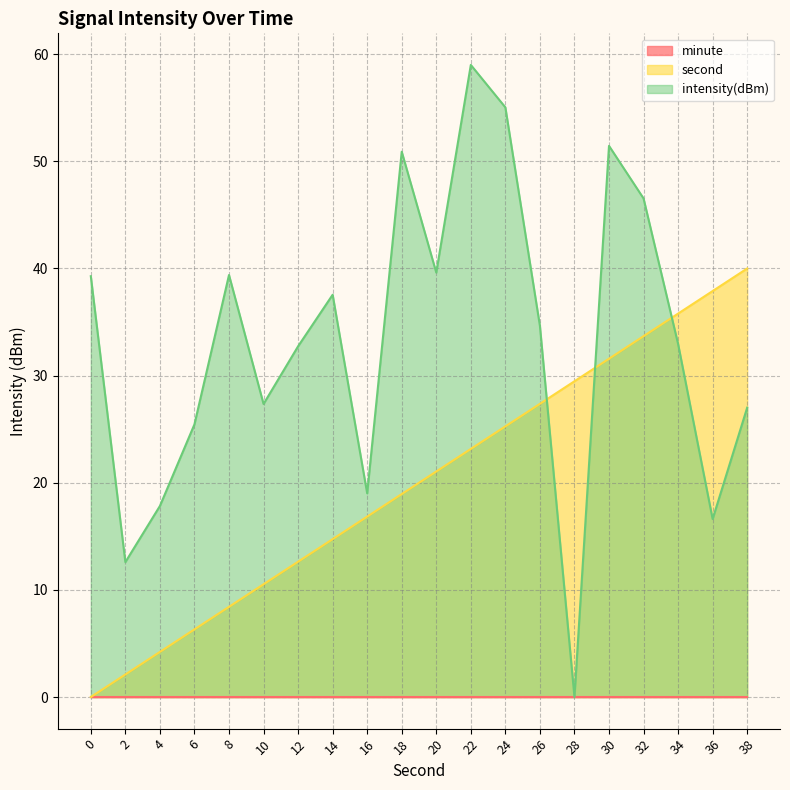

List the labels in order of second value, largest first.

38, 36, 34, 32, 30, 28, 26, 24, 22, 20, 18, 16, 14, 12, 10, 8, 6, 4, 2, 0